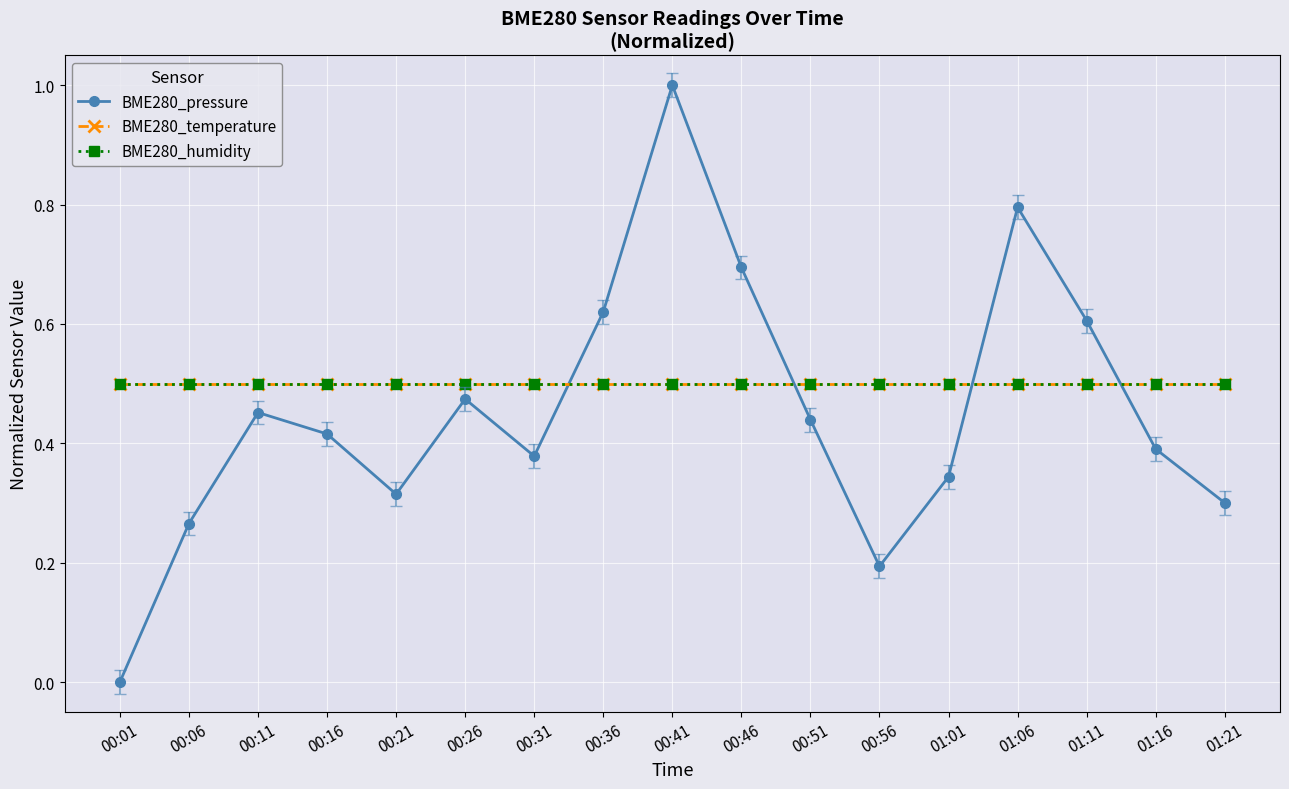

What position from the right is 00:51?

7